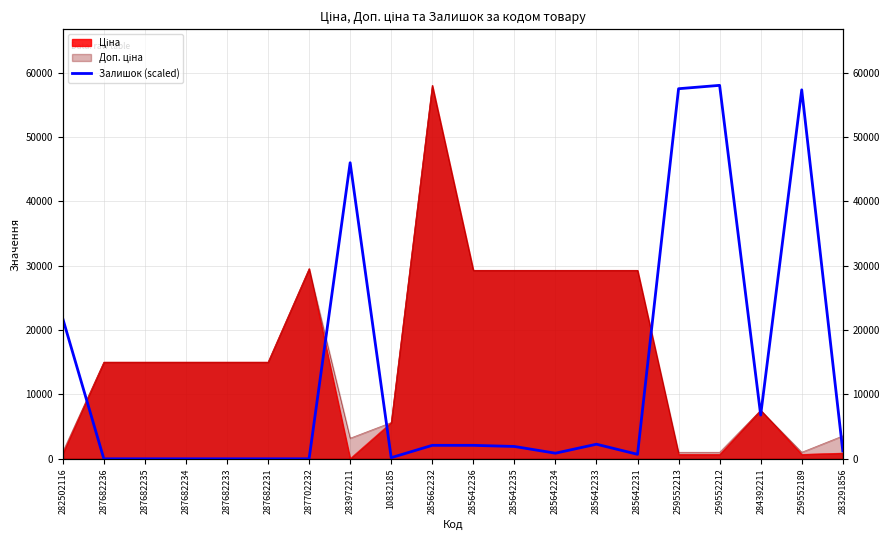

Which category has the lowest value across all series?

287682236